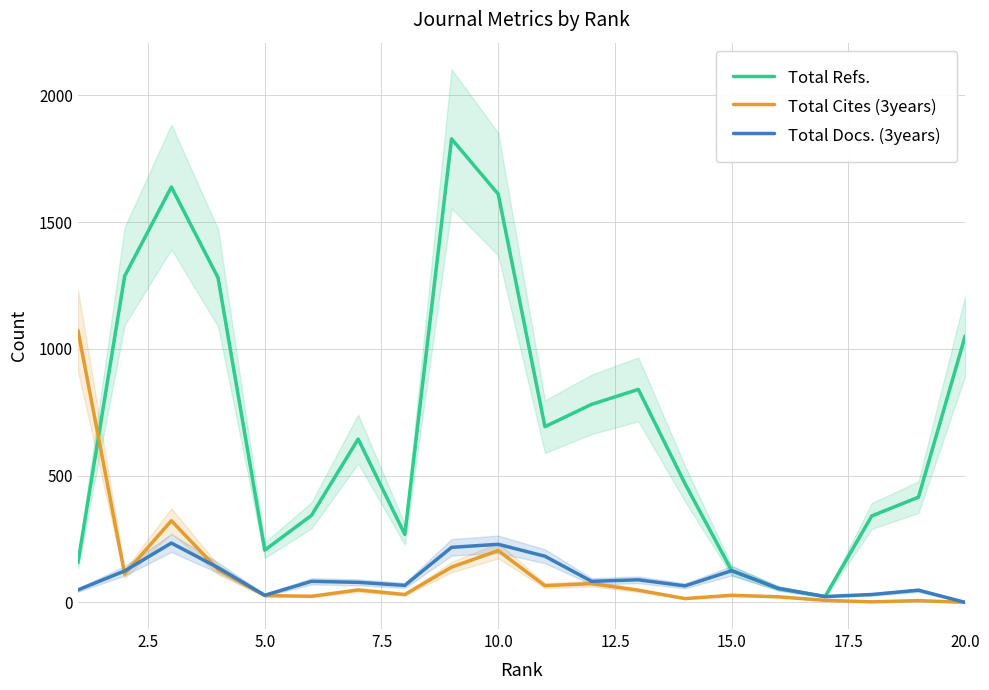

What is the maximum value for Total Refs.?

1828